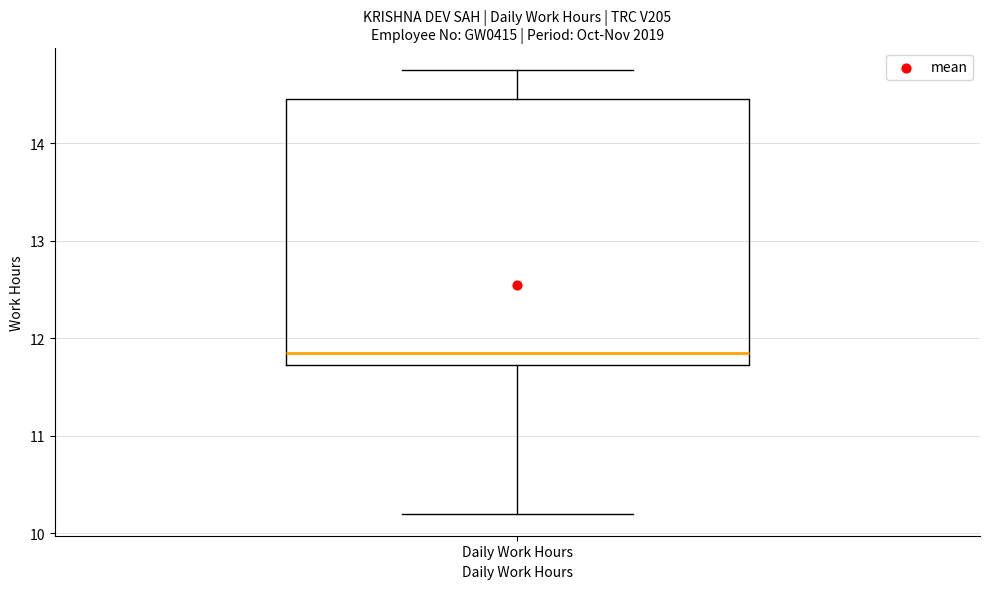

Transcribe this box plot: give where the median line is, the range the box spans, and where the two whiskers end, as read against the y-axis. The values are not printed on the chart, so give them approximately, as read against the axis.

median 11.9, box 11.7 to 14.5, whiskers 10.2 to 14.8